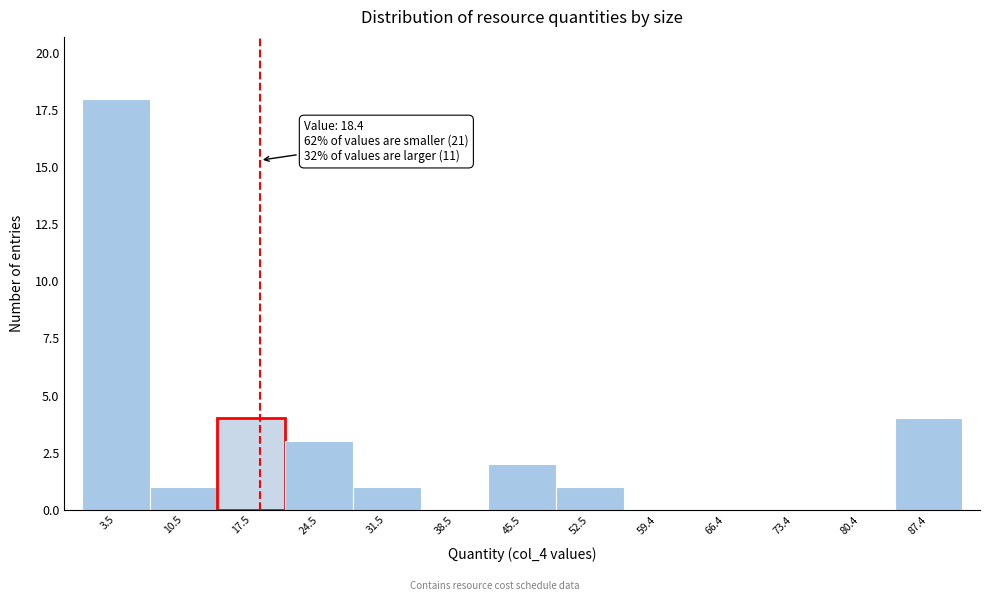

Over which range of the x-axis is the bar tallest?

0 to 7